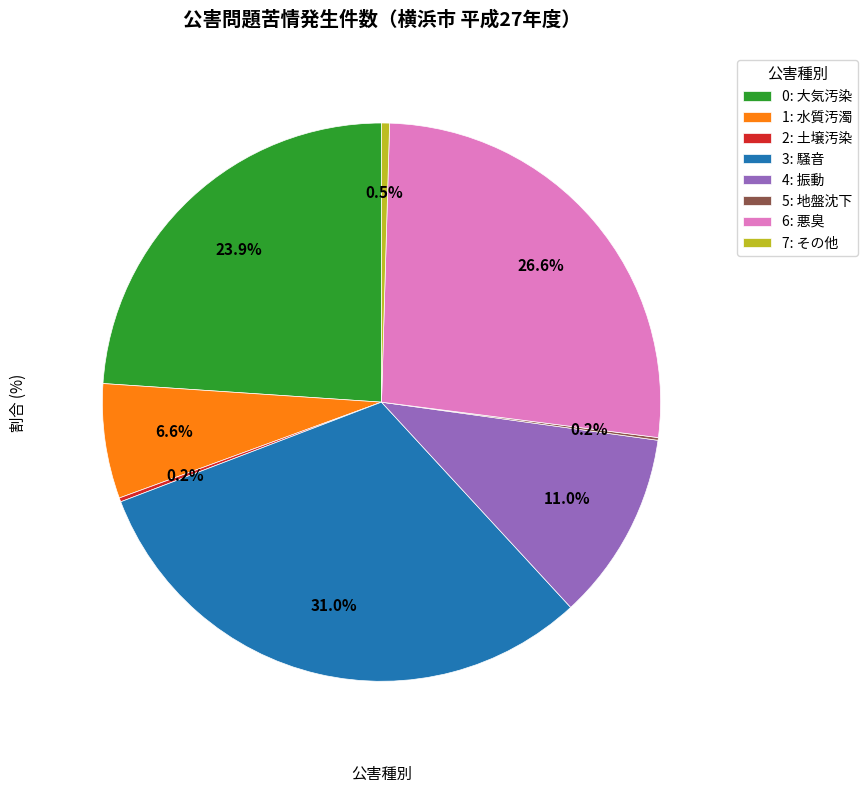

Which has a higher value, 7: その他 or 0: 大気汚染?

0: 大気汚染